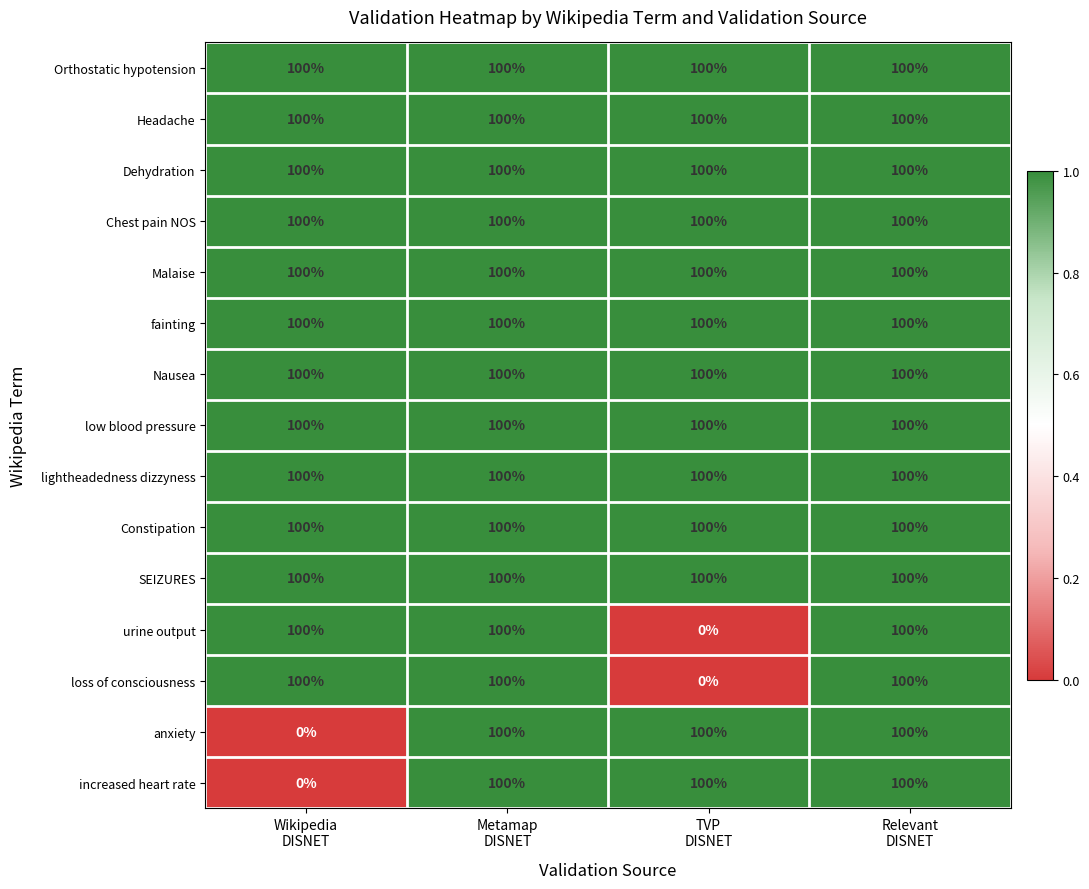

At how many categories does at least one series exceed 79?

4